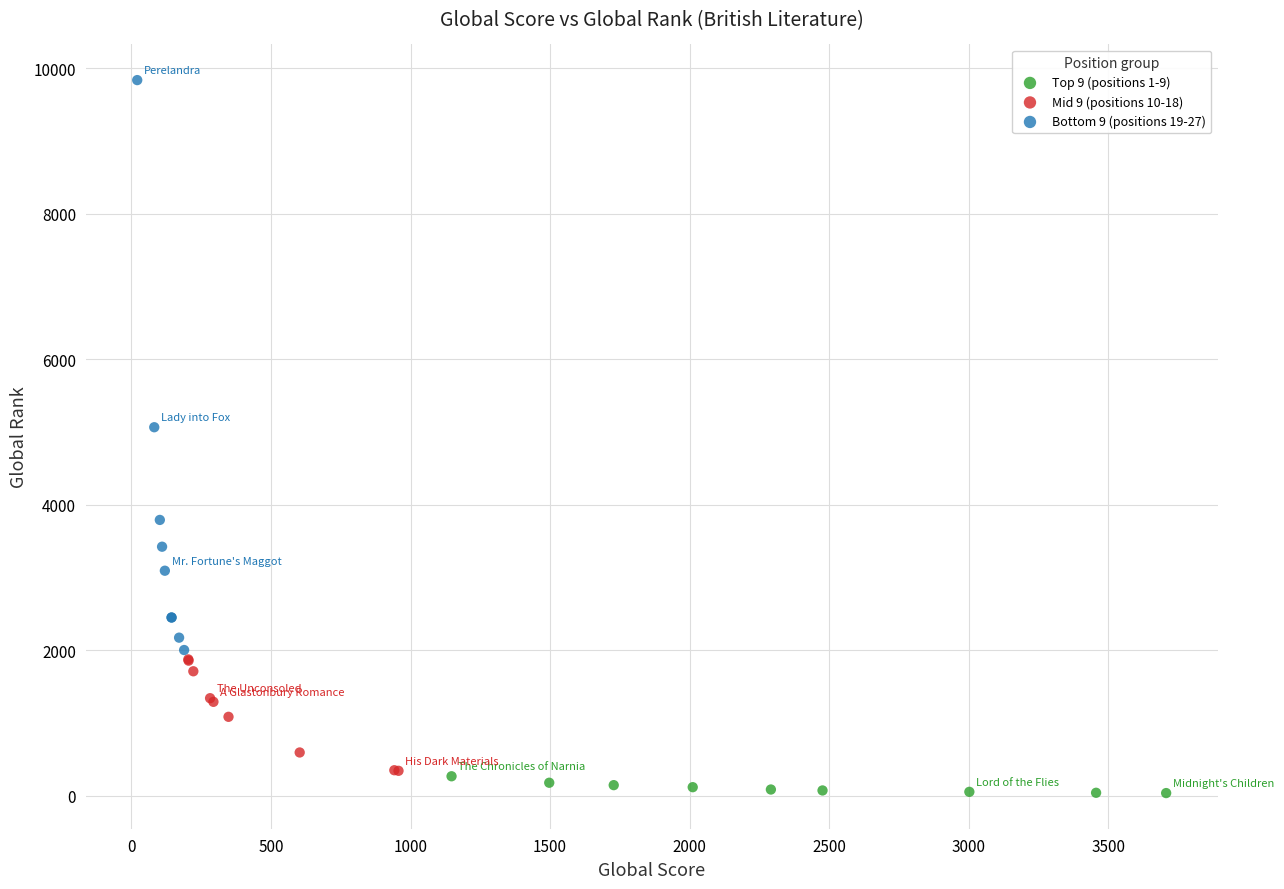

Which series reaches the maximum Y coordinate?

Bottom 9 (positions 19-27)